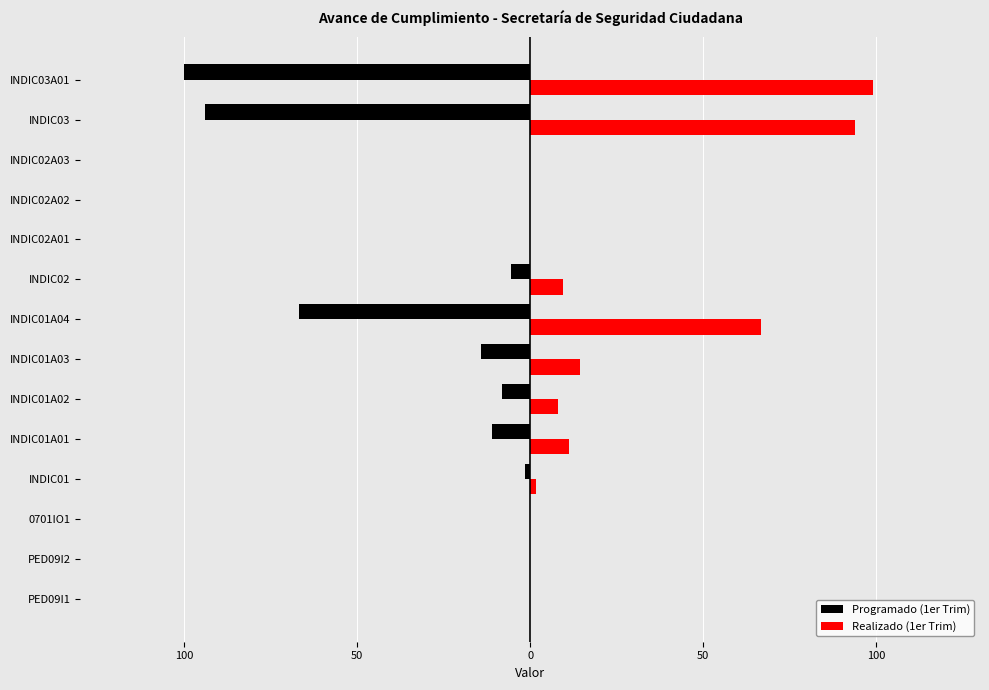

What are all the series names shown in the legend?

Programado (1er Trim), Realizado (1er Trim)